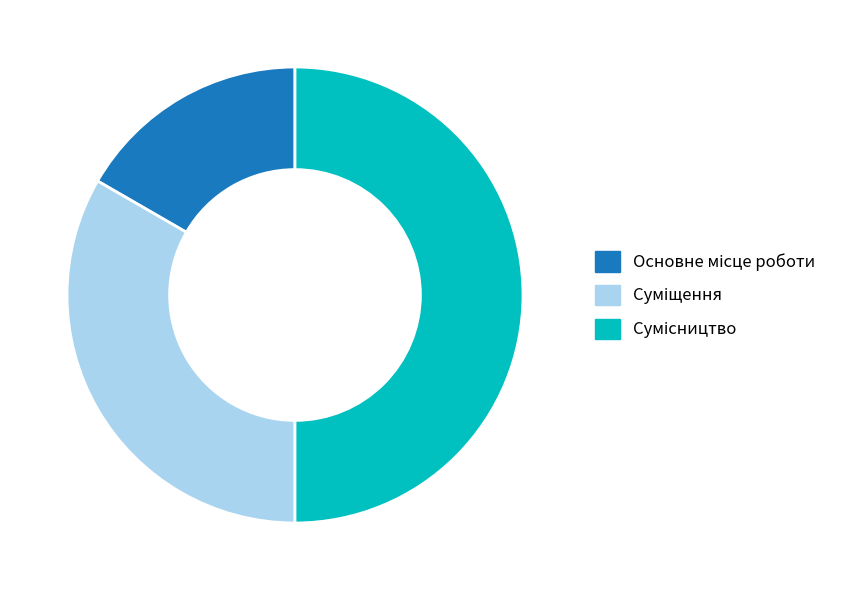

What percentage is the Суміщення slice, to the nearest percent?

33%